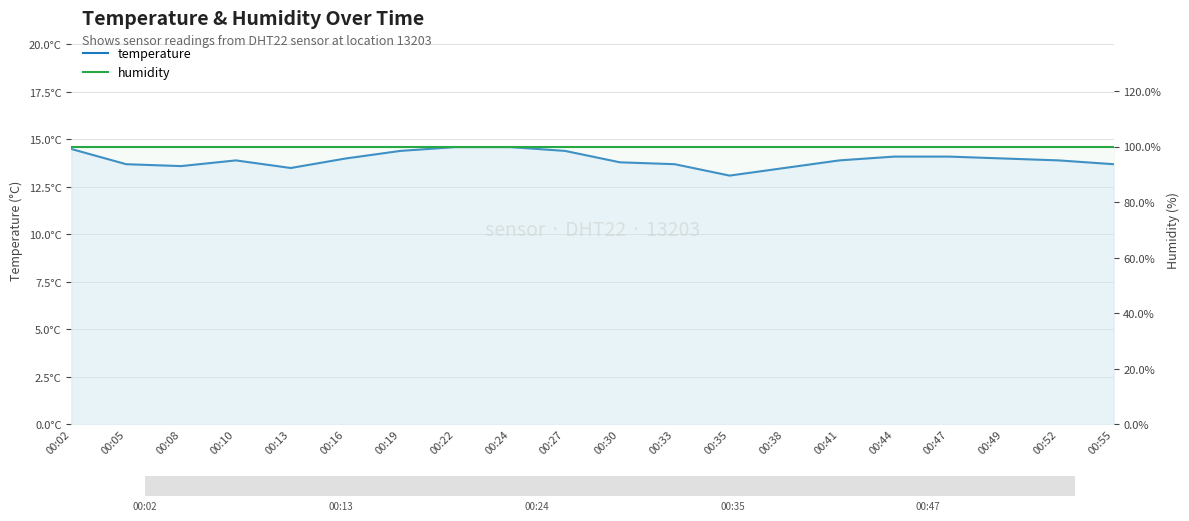

True or false: temperature has more than 2 points higher than both neighbors.

False